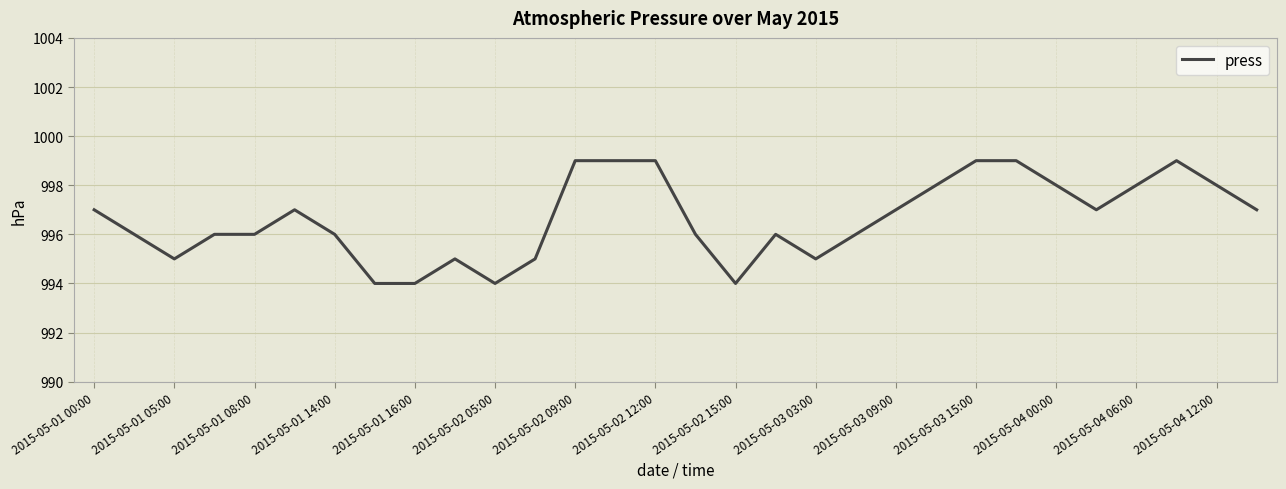

True or false: the data has more than 2 interior local peaks.

True